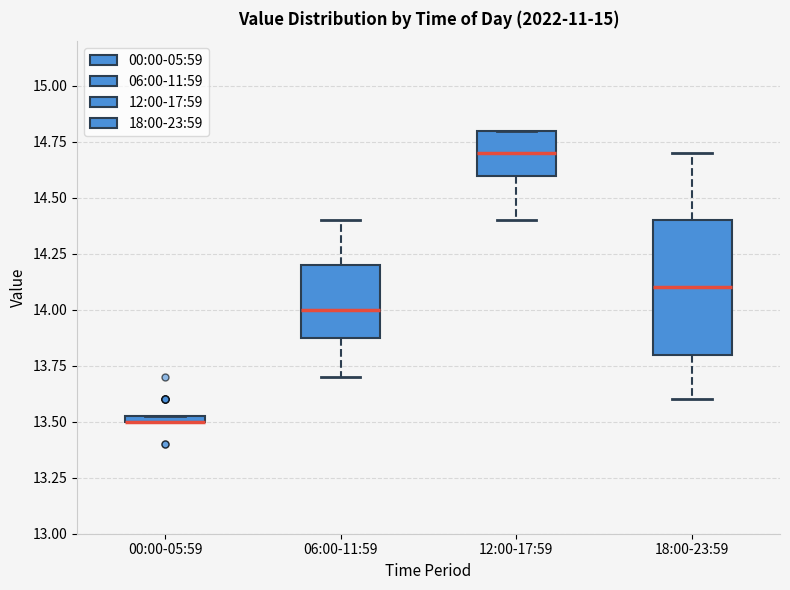

Where does the lower whisker of the box for 06:00-11:59 end on the y-axis? The values are not printed on the chart, so give them approximately, as read against the axis.

13.70